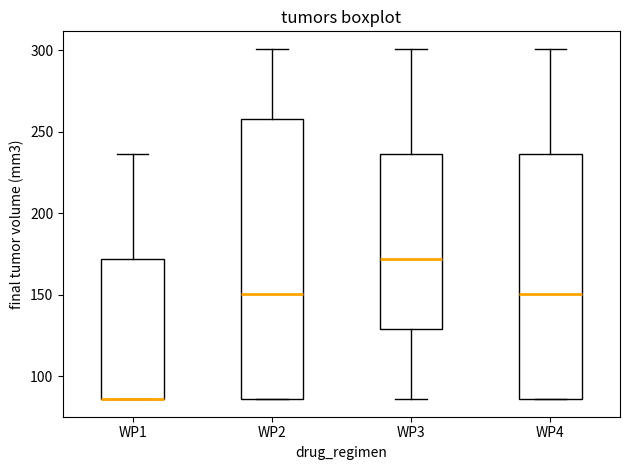

Reading left to right, transcribe this box plot: for each box, give where its median line is, the range the box spans, and where its two whiskers end, as read against the y-axis. The values are not printed on the chart, so give them approximately, as read against the axis.

WP1: median 85 (drawn on the box's lower edge), box 85 to 170, whiskers 85 to 235
WP2: median 150, box 85 to 260, whiskers 85 to 300
WP3: median 170, box 130 to 235, whiskers 85 to 300
WP4: median 150, box 85 to 235, whiskers 85 to 300